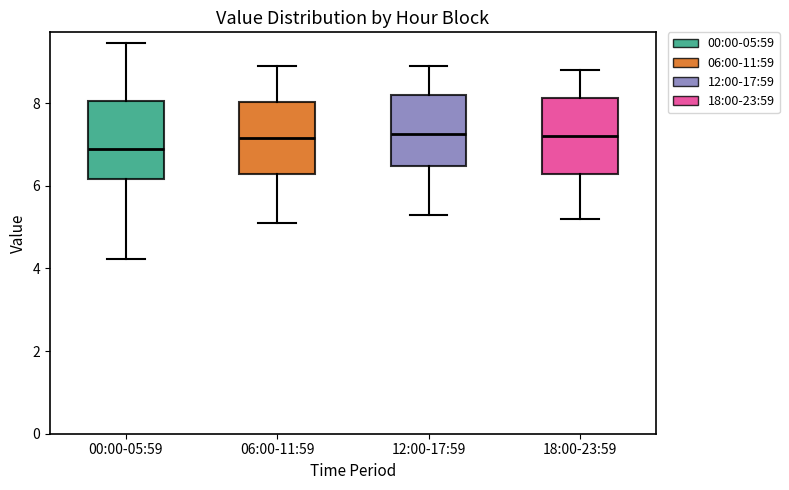

Reading left to right, read every box against the y-axis: the position of its median line, the range the box covers, and the ends of its whiskers. The values are not printed on the chart, so give them approximately, as read against the axis.

00:00-05:59: median 6.8, box 6.2 to 8.0, whiskers 4.2 to 9.4
06:00-11:59: median 7.2, box 6.2 to 8.0, whiskers 5.2 to 9.0
12:00-17:59: median 7.2, box 6.4 to 8.2, whiskers 5.4 to 9.0
18:00-23:59: median 7.2, box 6.2 to 8.2, whiskers 5.2 to 8.8